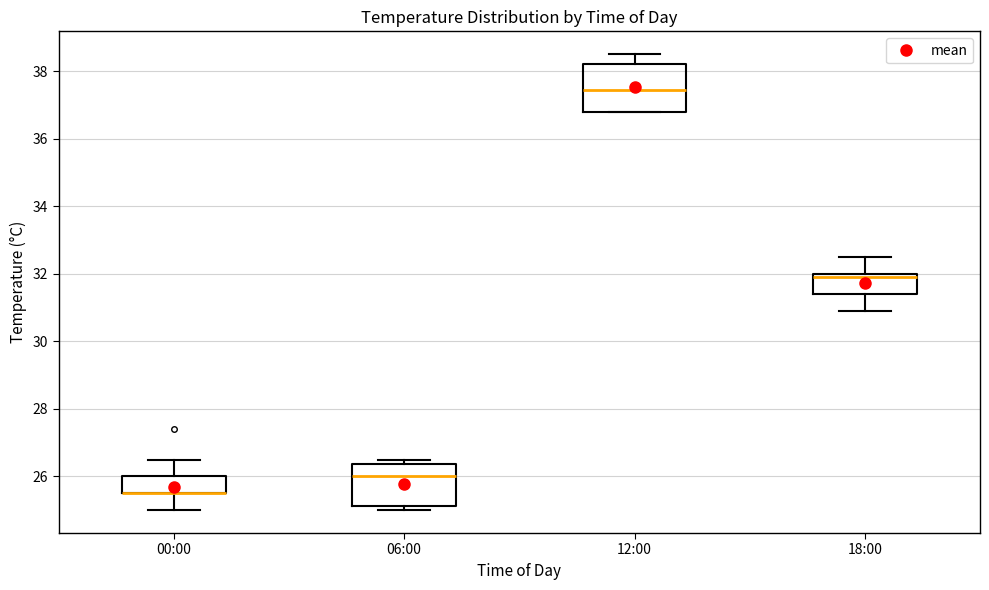

Reading left to right, read every box against the y-axis: the position of its median line, the range the box covers, and the ends of its whiskers. The values are not printed on the chart, so give them approximately, as read against the axis.

00:00: median 25.6 (drawn on the box's lower edge), box 25.6 to 26.0, whiskers 25.0 to 26.6
06:00: median 26.0, box 25.2 to 26.4, whiskers 25.0 to 26.6
12:00: median 37.4, box 36.8 to 38.2, whiskers 36.8 to 38.6
18:00: median 32.0 (just below the box's upper edge), box 31.4 to 32.0, whiskers 31.0 to 32.6